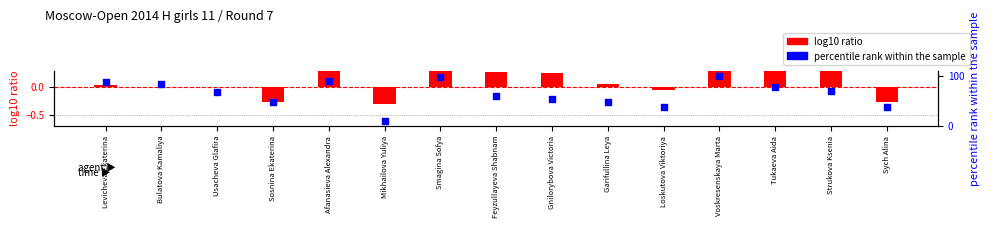

What are all the series names shown in the legend?

log10 ratio, percentile rank within the sample